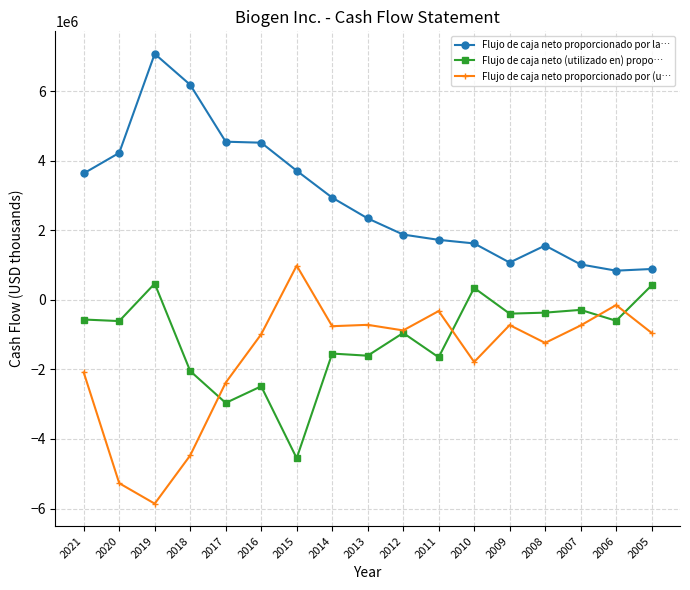

At which category does Flujo de caja neto proporcionado por (u… reach its first local peak?

2015